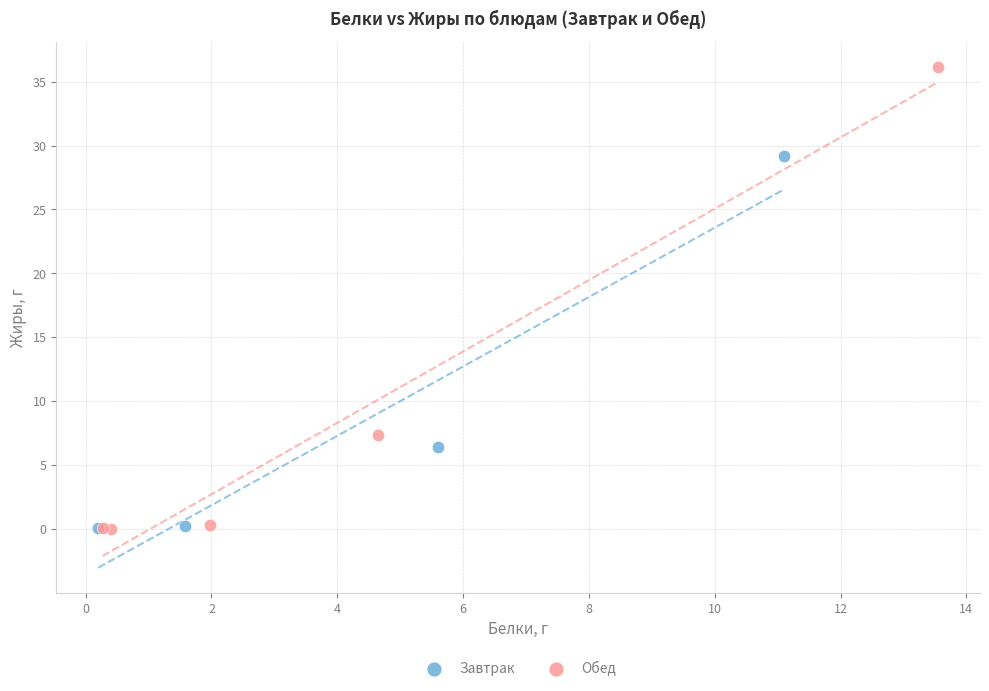

Which series has the largest Y range (max minus min)?

Обед